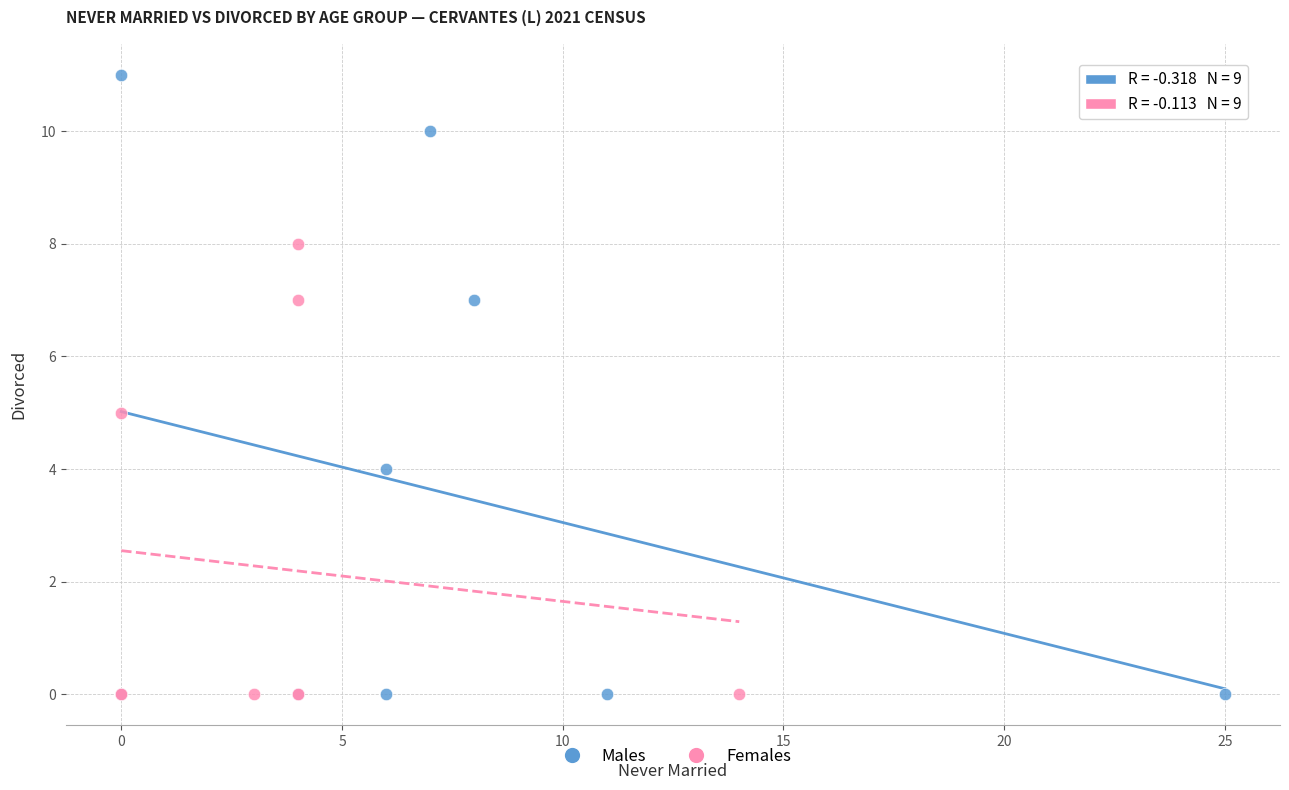

Which series has the largest Y range (max minus min)?

Males